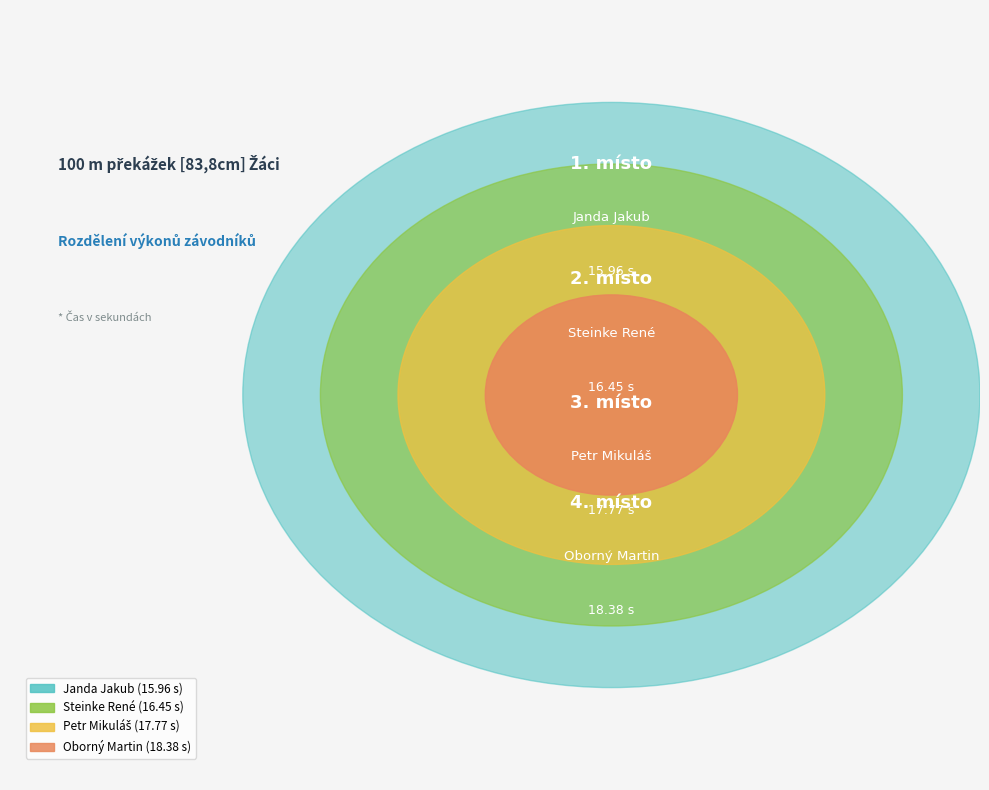

Between Janda Jakub and Oborný Martin, which is larger?

Oborný Martin